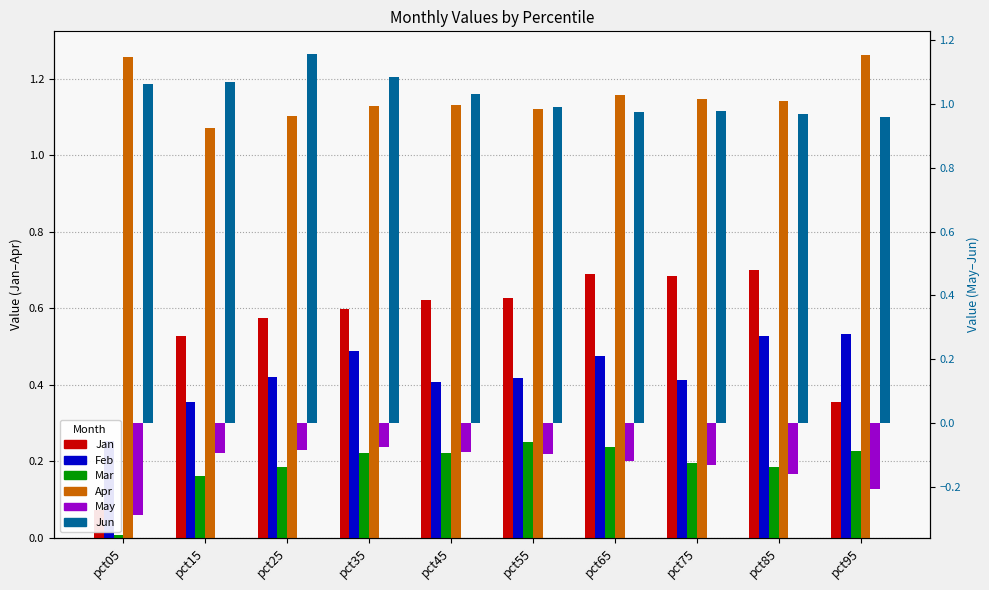

Reading right to left, transcribe all the data shown in this chart.

Jan: 0.4	0.7	0.7	0.7	0.6	0.6	0.6	0.6	0.5	0.1
Feb: 0.5	0.5	0.4	0.5	0.4	0.4	0.5	0.4	0.4	0.3
Mar: 0.2	0.2	0.2	0.2	0.3	0.2	0.2	0.2	0.2	0.0
Apr: 1.3	1.1	1.1	1.2	1.1	1.1	1.1	1.1	1.1	1.3
May: -0.2	-0.2	-0.1	-0.1	-0.1	-0.1	-0.1	-0.1	-0.1	-0.3
Jun: 1.0	1.0	1.0	1.0	1.0	1.0	1.1	1.2	1.1	1.1